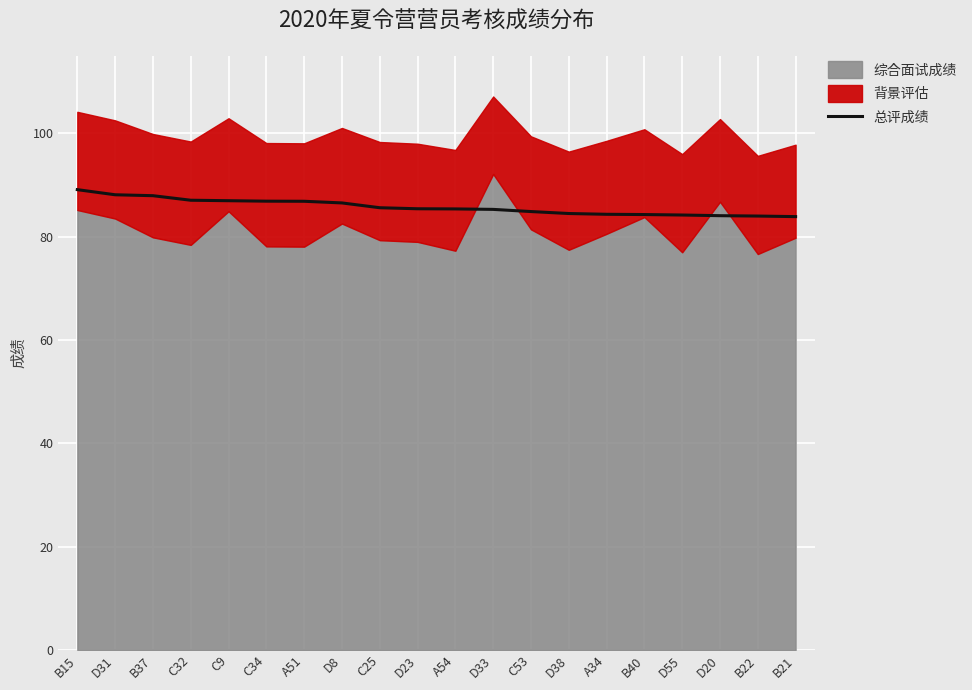

What is the smallest value displayed?

83.9